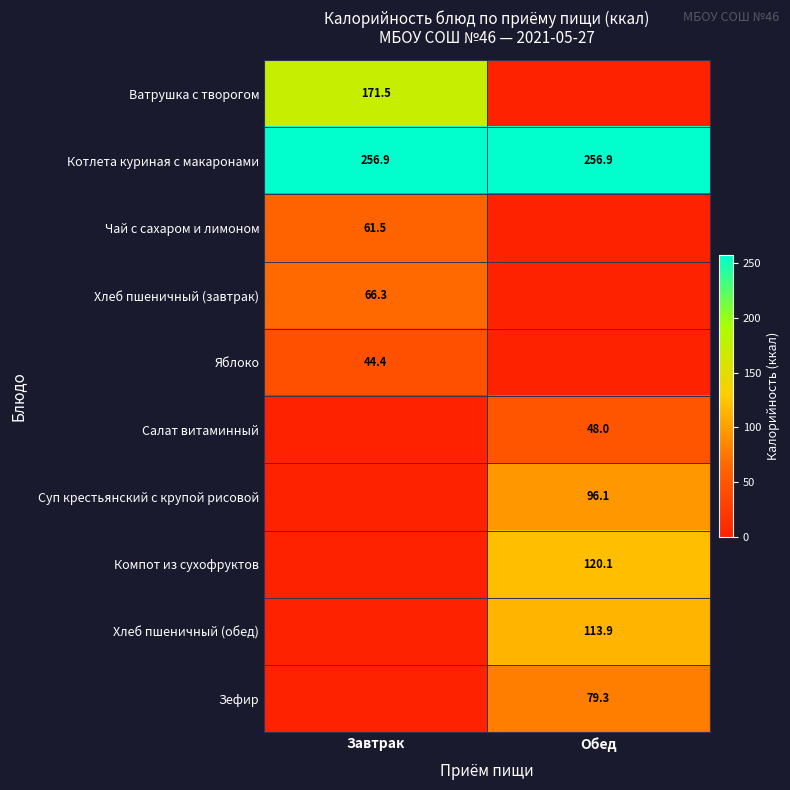

What is the total value across all series at Обед?

714.4